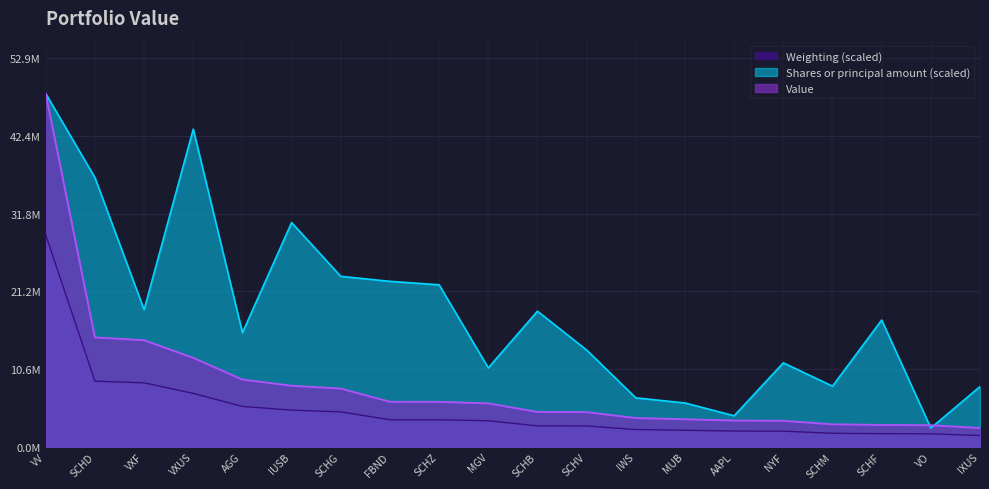

True or false: Weighting and Shares or principal amount intersect in this chart.

False